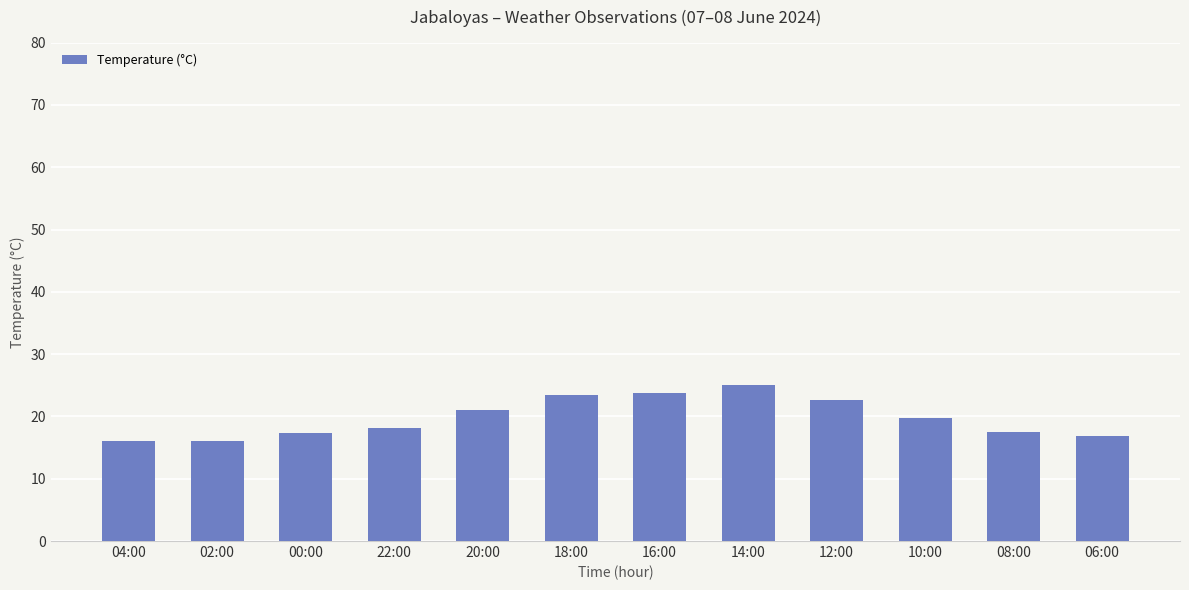

What position from the right is 20:00?

8